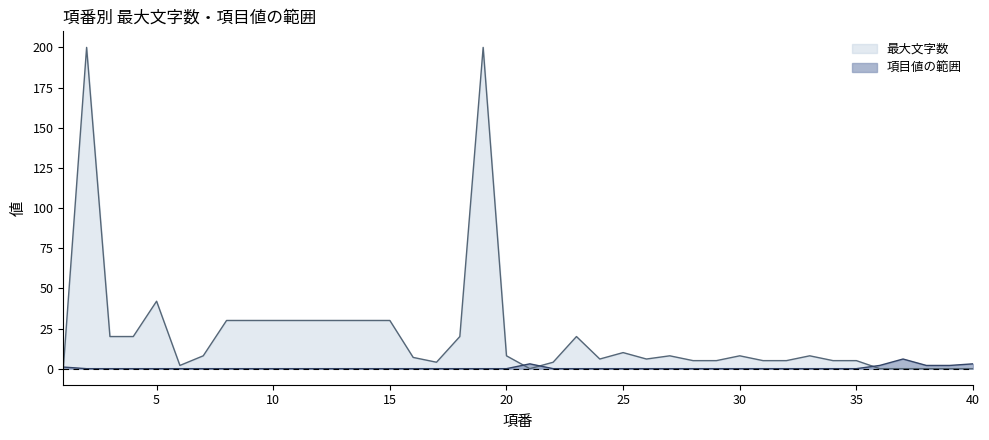

Rank the series at 32 from highest to lowest value.

最大文字数, 項目値の範囲